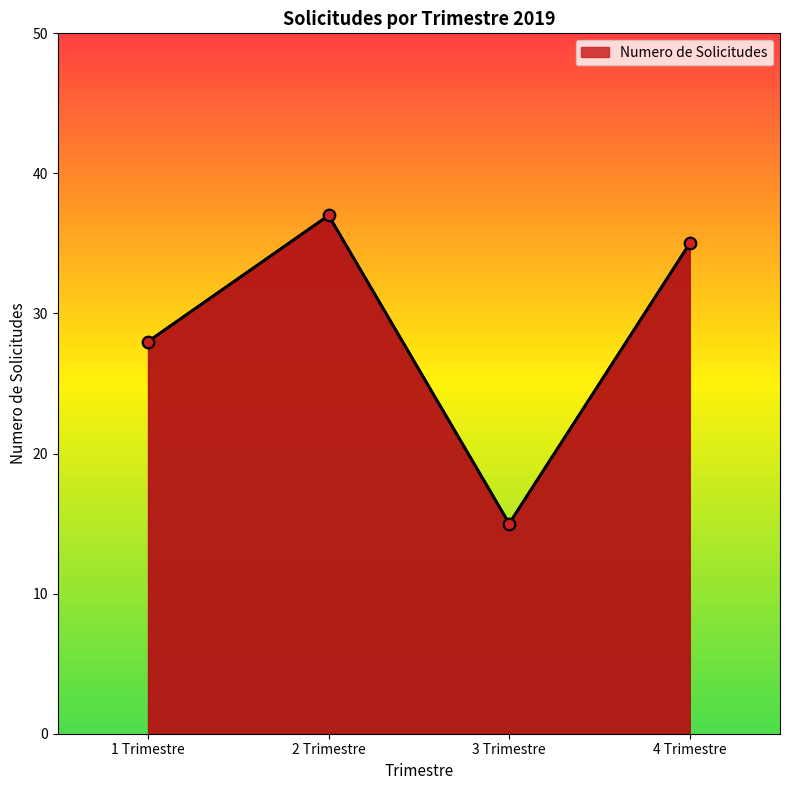

What is the change in value from 1 Trimestre to 2 Trimestre?

+9